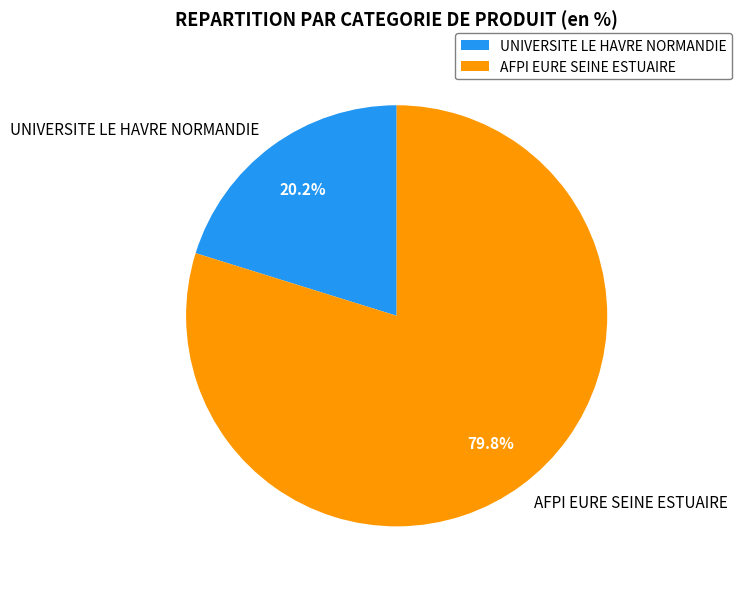

Which category has the biggest portion of the pie?

AFPI EURE SEINE ESTUAIRE